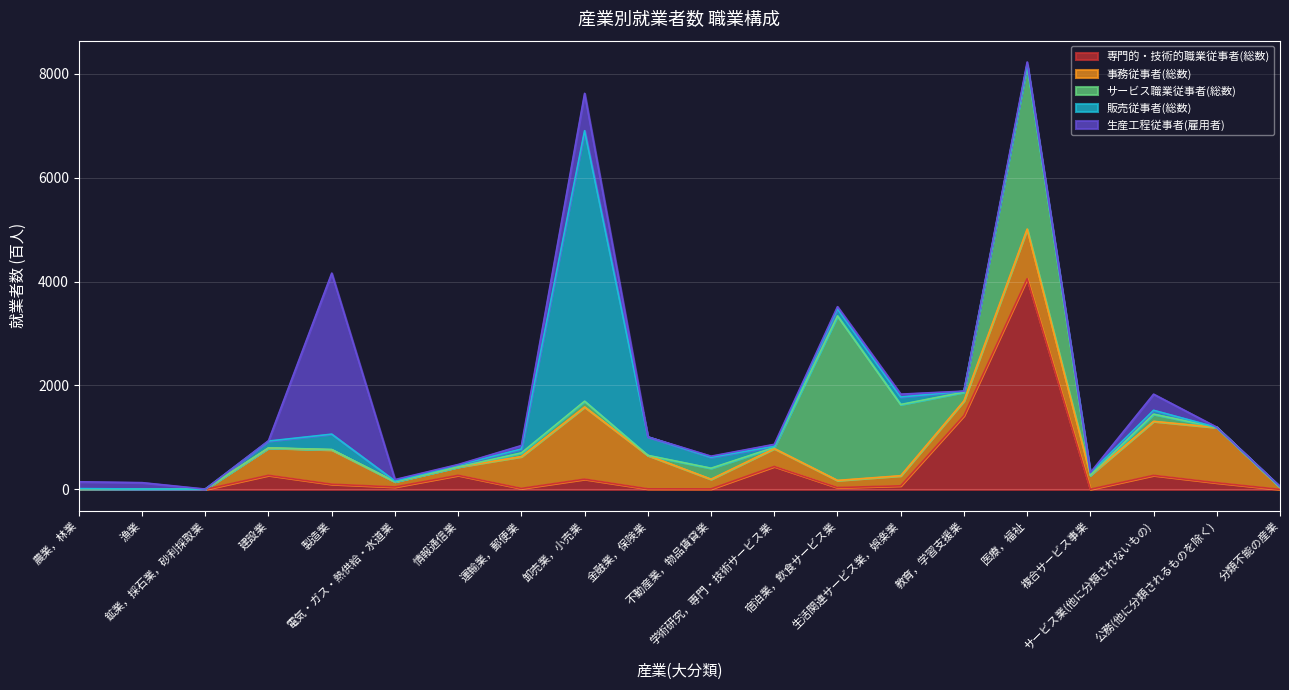

How many data points in 生産工程従事者(雇用者) are above 39?

9